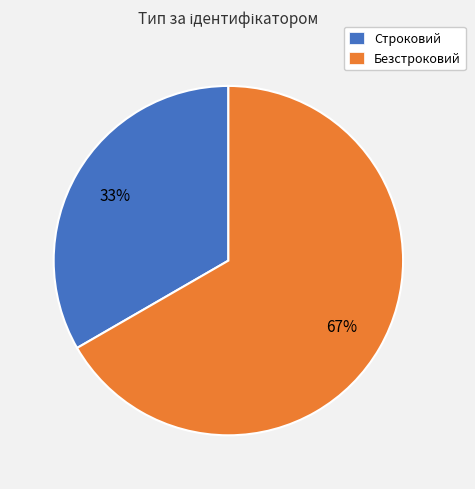

Is it true that Безстроковий is 67% of the pie?

True